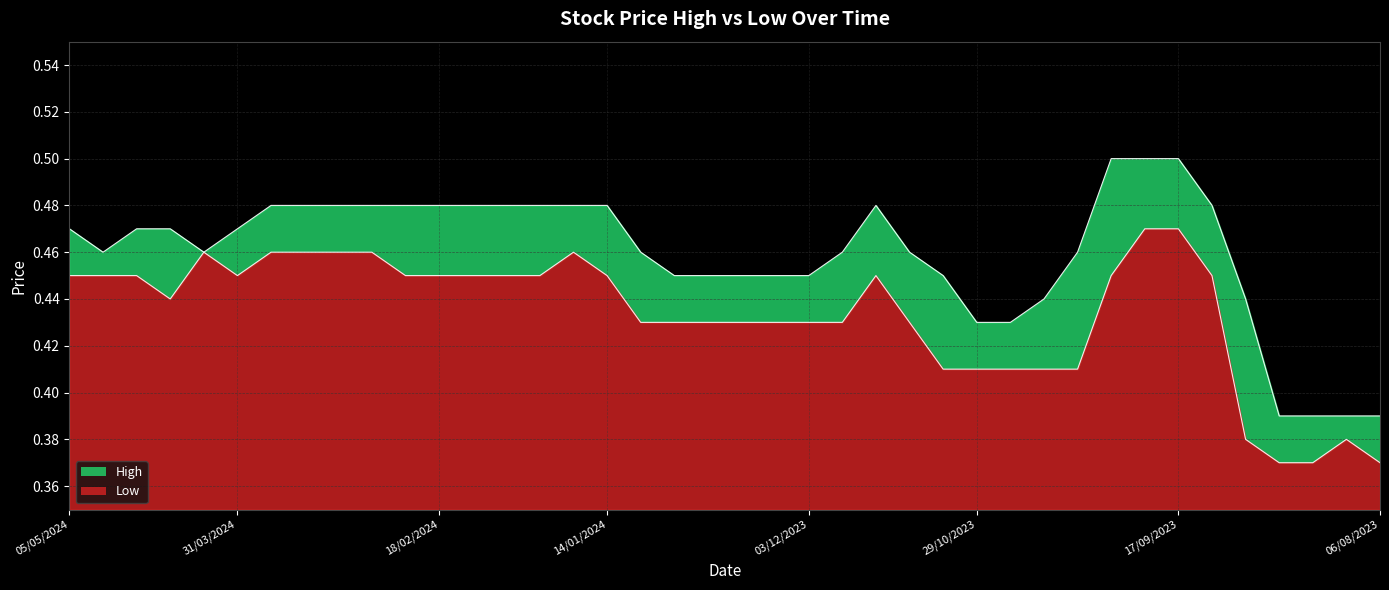

What is the total value across all series at 05/05/2024?

0.9